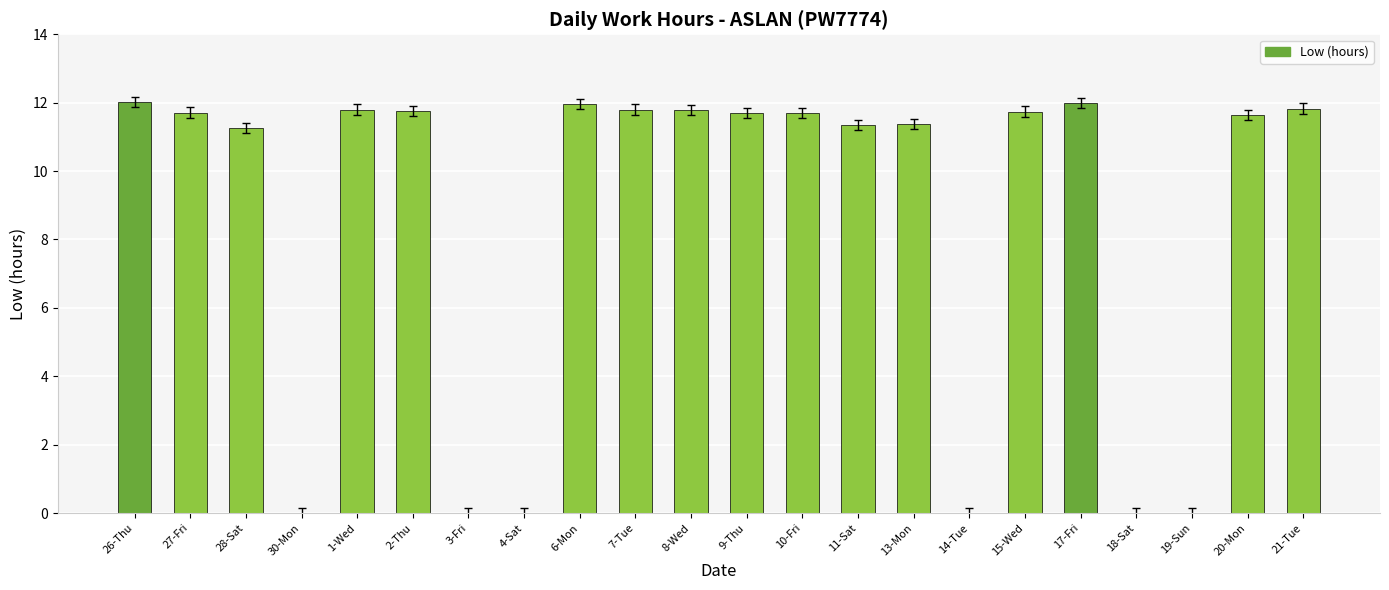

Is it true that the value at 13-Mon is 6.9?

False